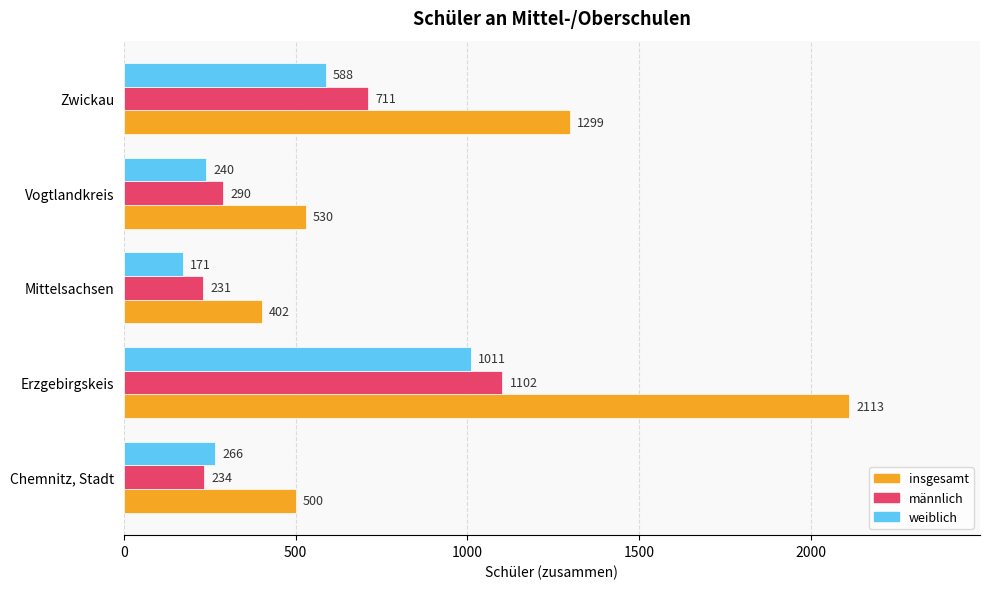

Where is insgesamt nearest to the value 1257?

Zwickau